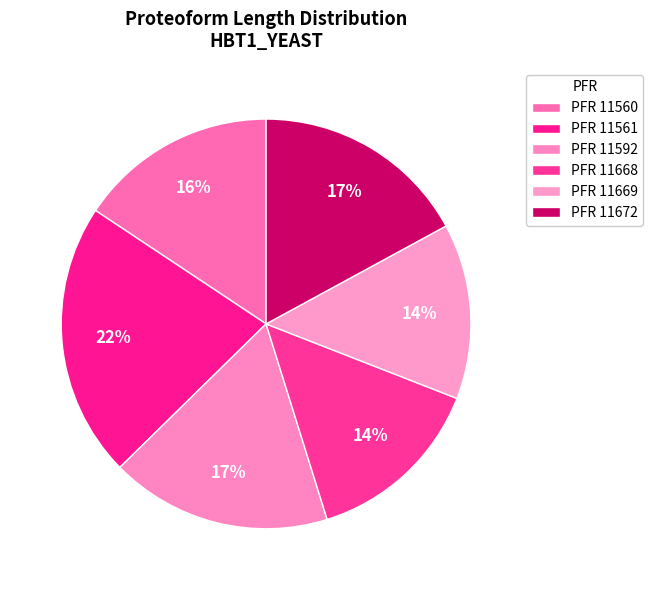

How many slices are in this pie chart?

6